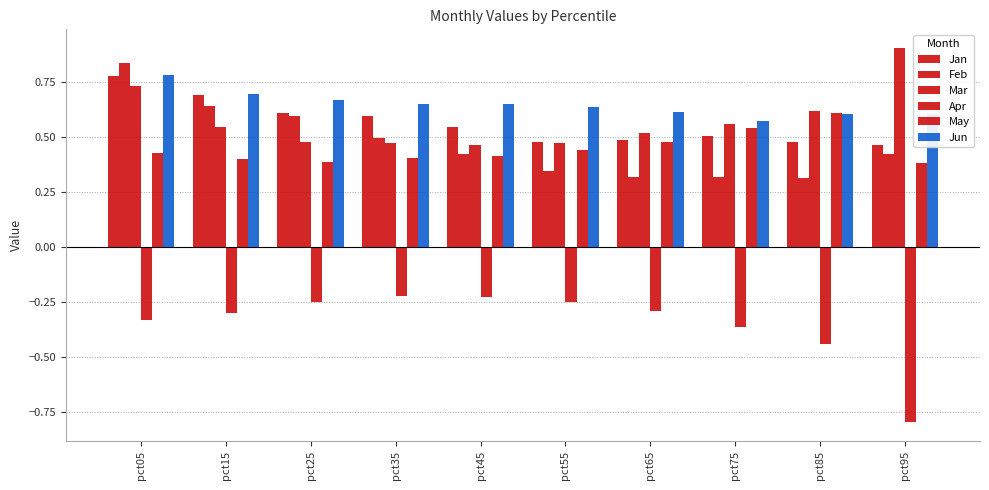

At which category is the sum across all series the highest?

pct05